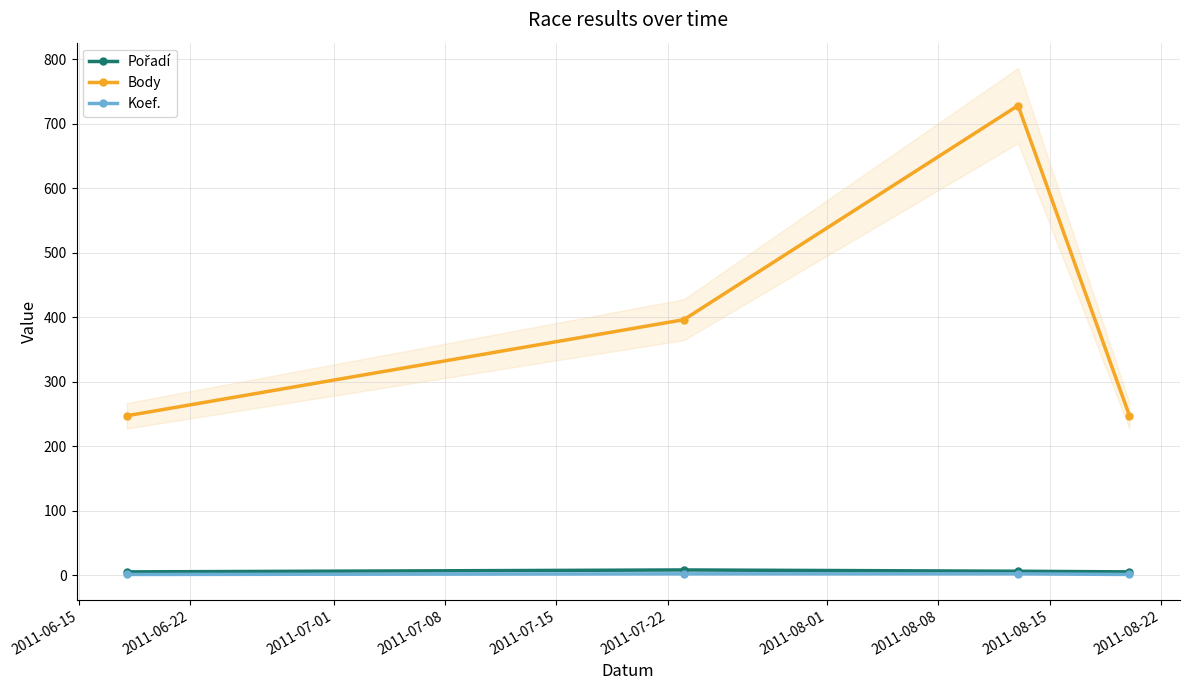

How many interior local peaks does the Body series have?

1